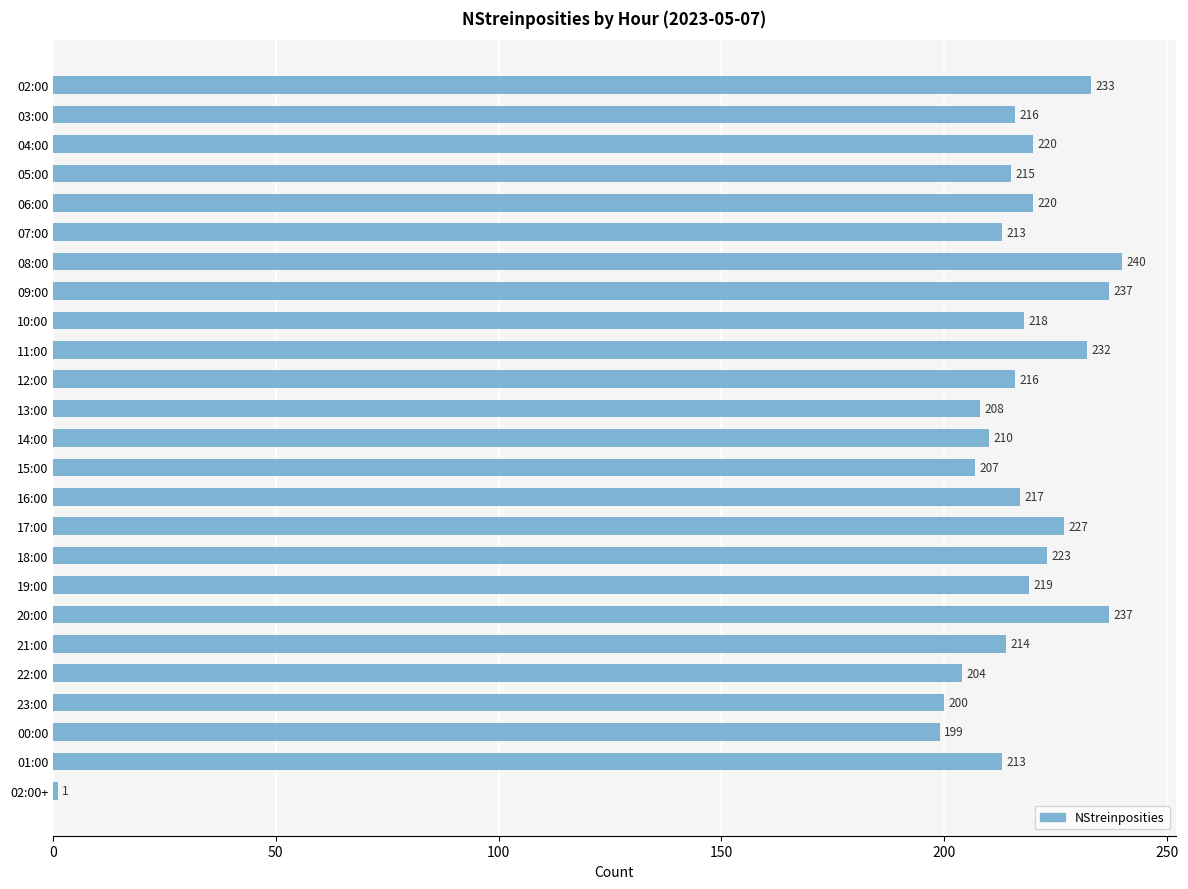

What is the value of the 7th bar from the top?

240